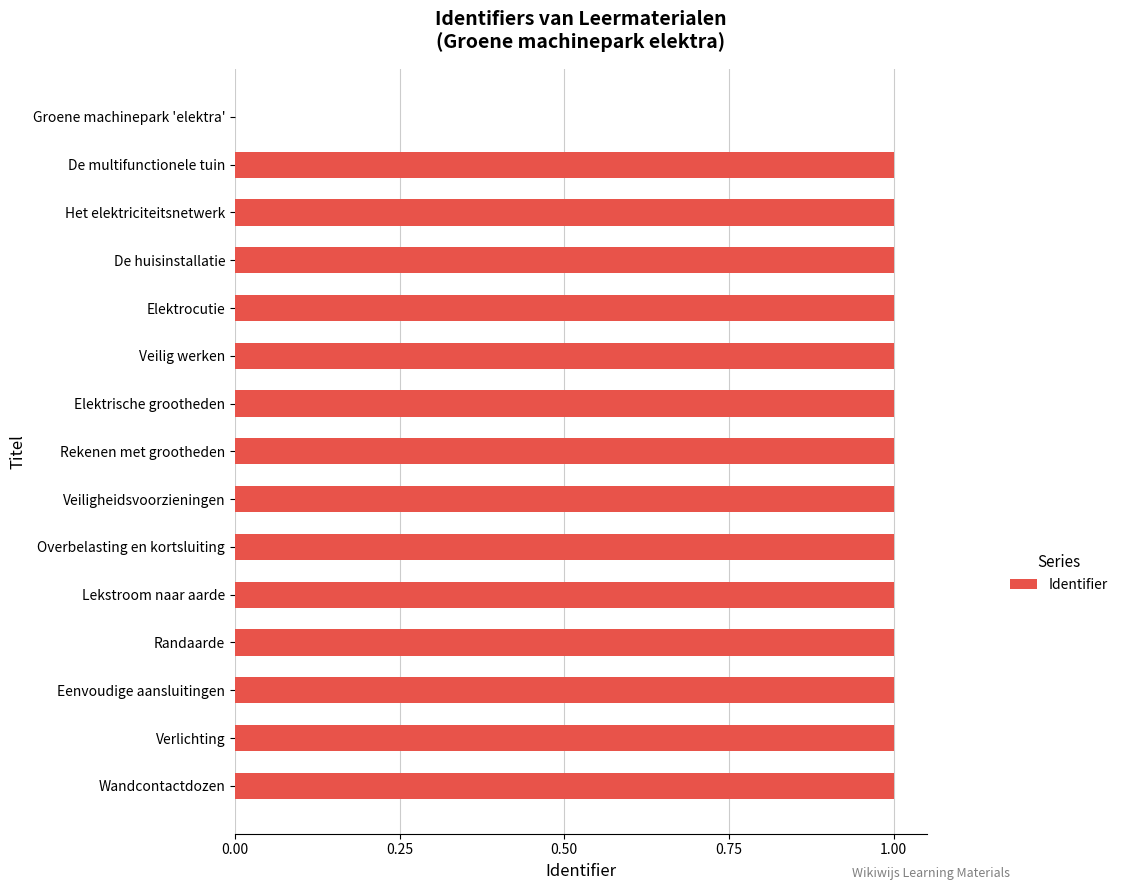

Reading top to bottom, what are all the values shown in this chart?

Groene machinepark 'elektra'=0.0	De multifunctionele tuin=1.0	Het elektriciteitsnetwerk=1.0	De huisinstallatie=1.0	Elektrocutie=1.0	Veilig werken=1.0	Elektrische grootheden=1.0	Rekenen met grootheden=1.0	Veiligheidsvoorzieningen=1.0	Overbelasting en kortsluiting=1.0	Lekstroom naar aarde=1.0	Randaarde=1.0	Eenvoudige aansluitingen=1.0	Verlichting=1.0	Wandcontactdozen=1.0